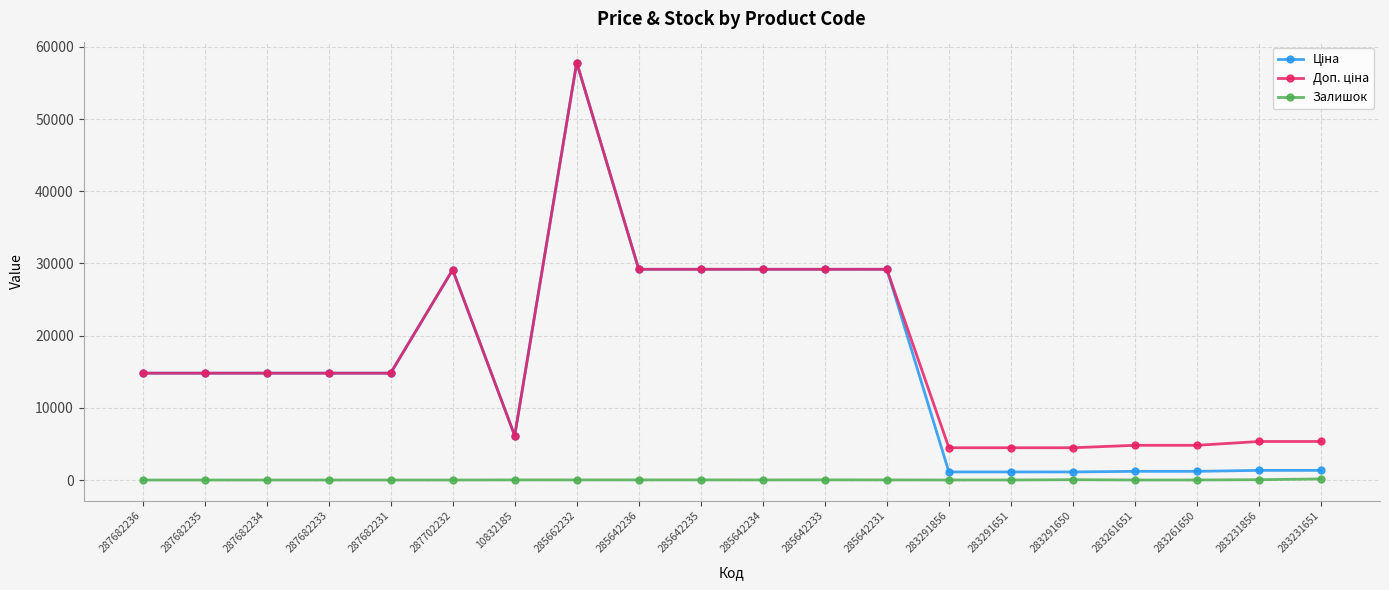

How many data points does each series have?

20